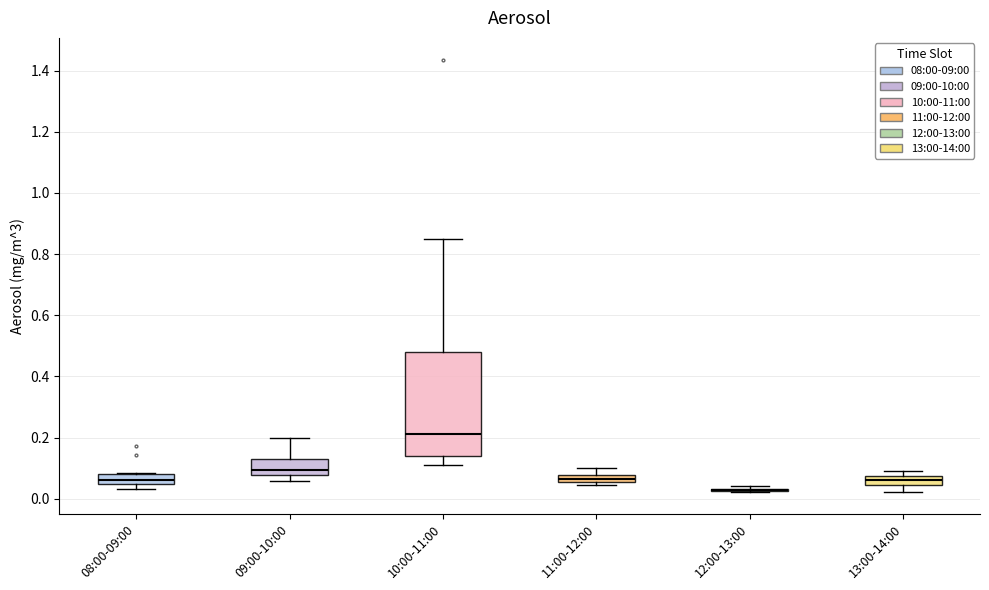

Comparing the boxes themselves (not the whiskers), which one is the tallest?

10:00-11:00